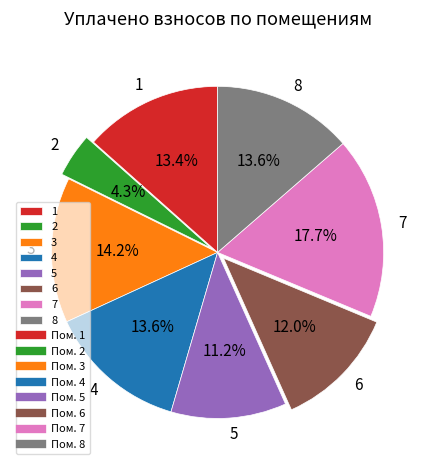

True or false: 3 accounts for 14% of the total.

True